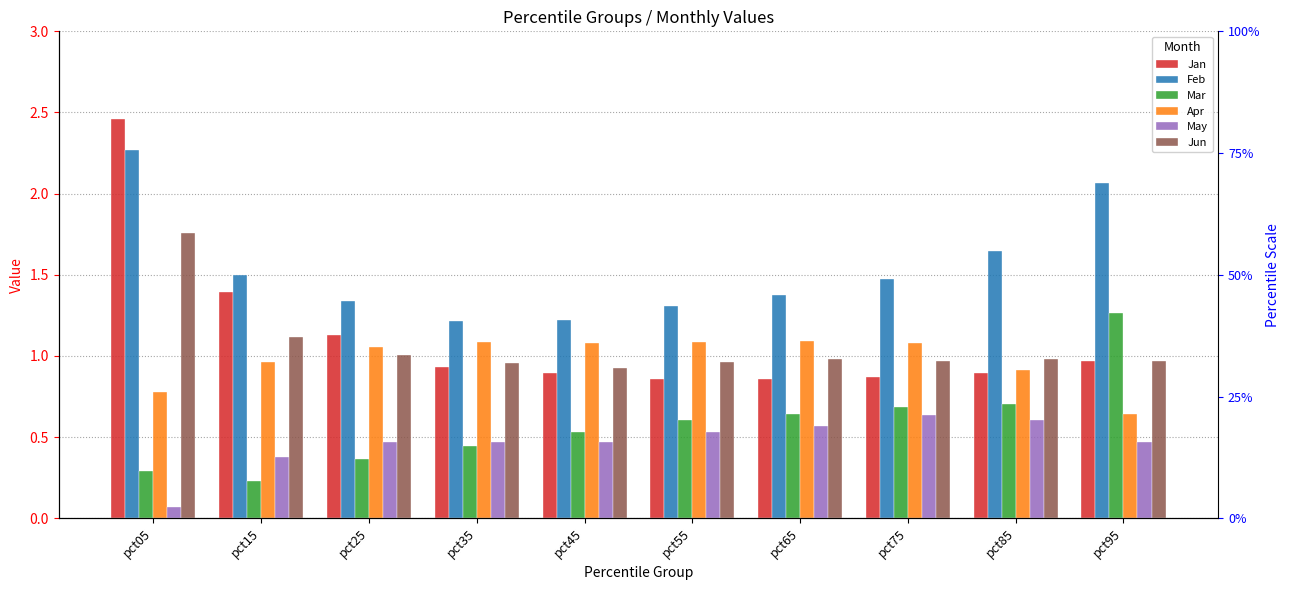

Are the bars horizontal?

No